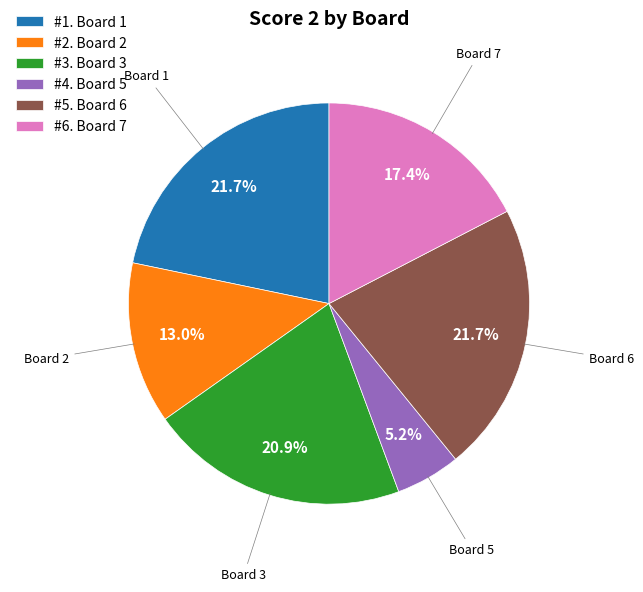

What percentage is NOT represented by #2. Board 2?

87.0%